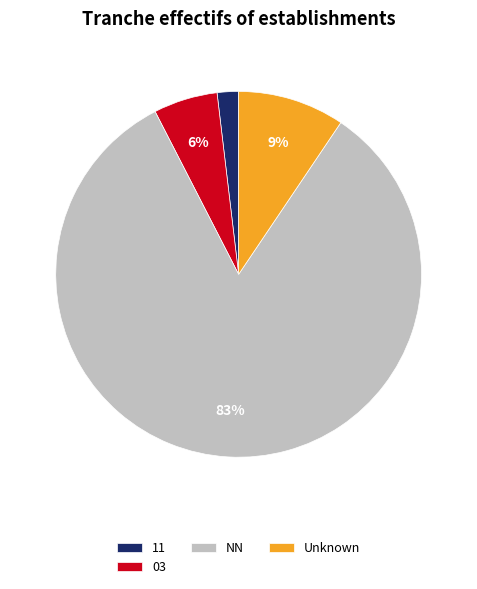

Which slice represents more than half of the pie?

NN